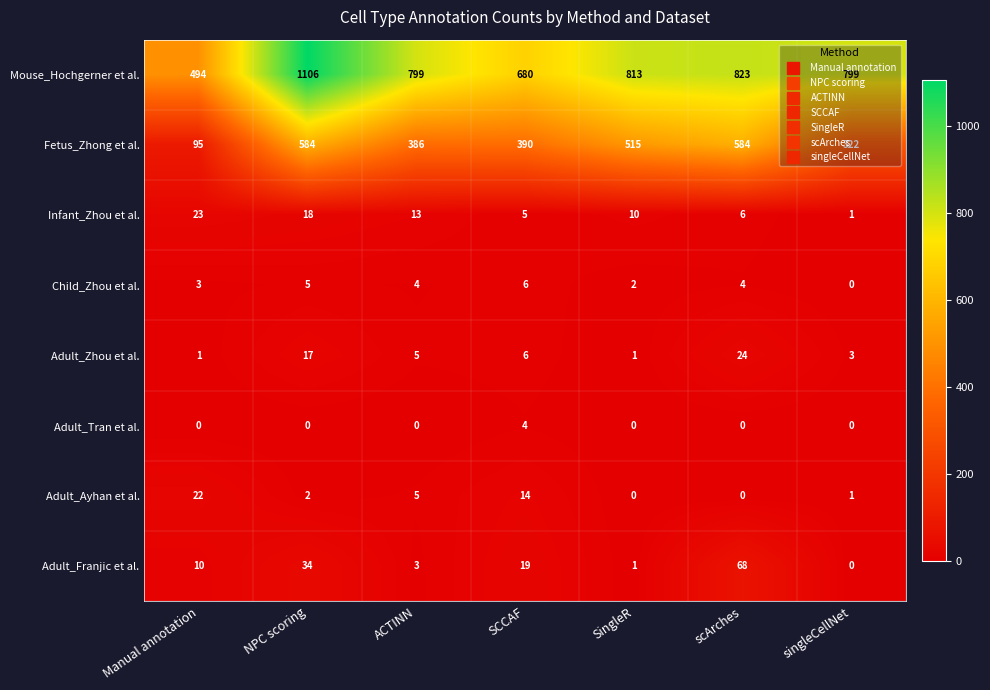

What is the difference between the Infant_Zhou et al. values at NPC scoring and singleCellNet?

17